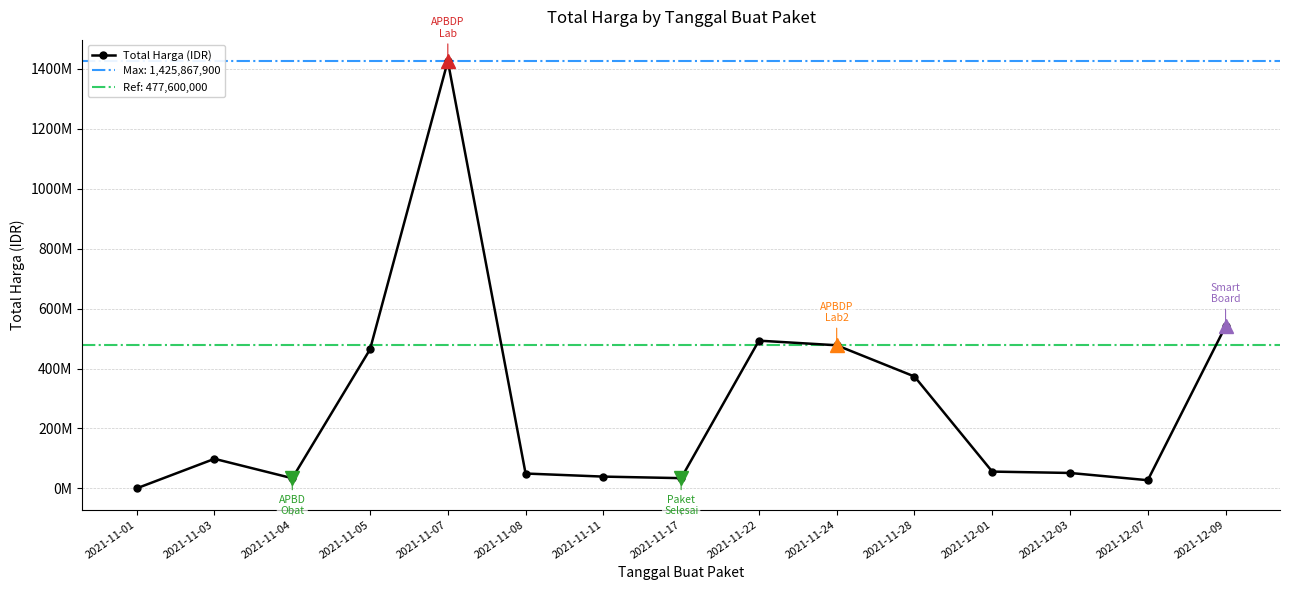

Is this an area chart (filled region under the line)?

No